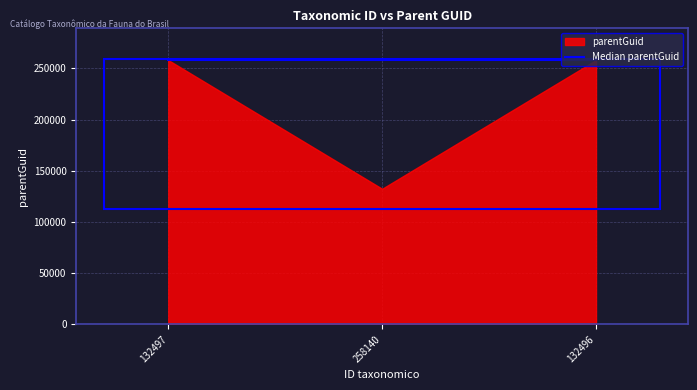

What is the label of the 2nd point from the right?

258140